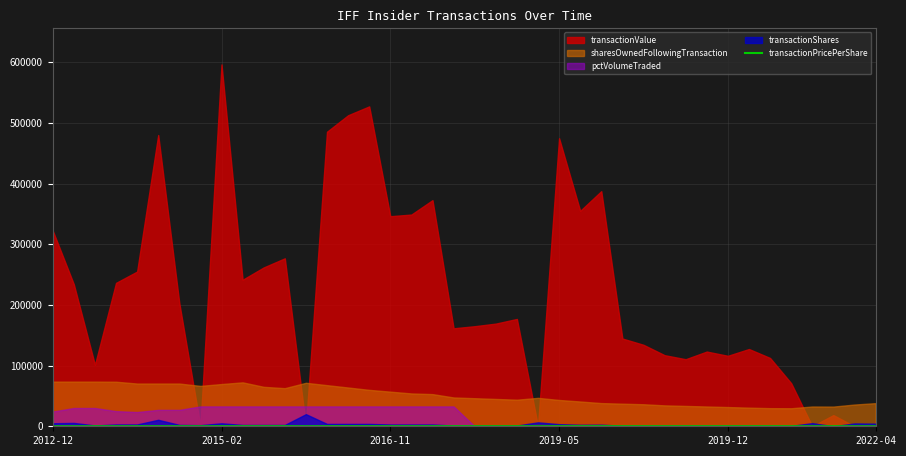

Reading right to left, what are all the values shown in this chart?

0.0	0.0	118.0	0.0	100.3	135.5	130.1	125.7	133.3	119.0	126.3	144.7	148.8	147.0	142.0	136.7	0.0	143.6	137.2	133.8	131.0	126.5	118.5	117.6	135.8	132.1	125.1	0.0	126.2	119.3	110.0	121.8	0.0	88.7	44.9	85.0	78.8	73.8	42.2	64.5